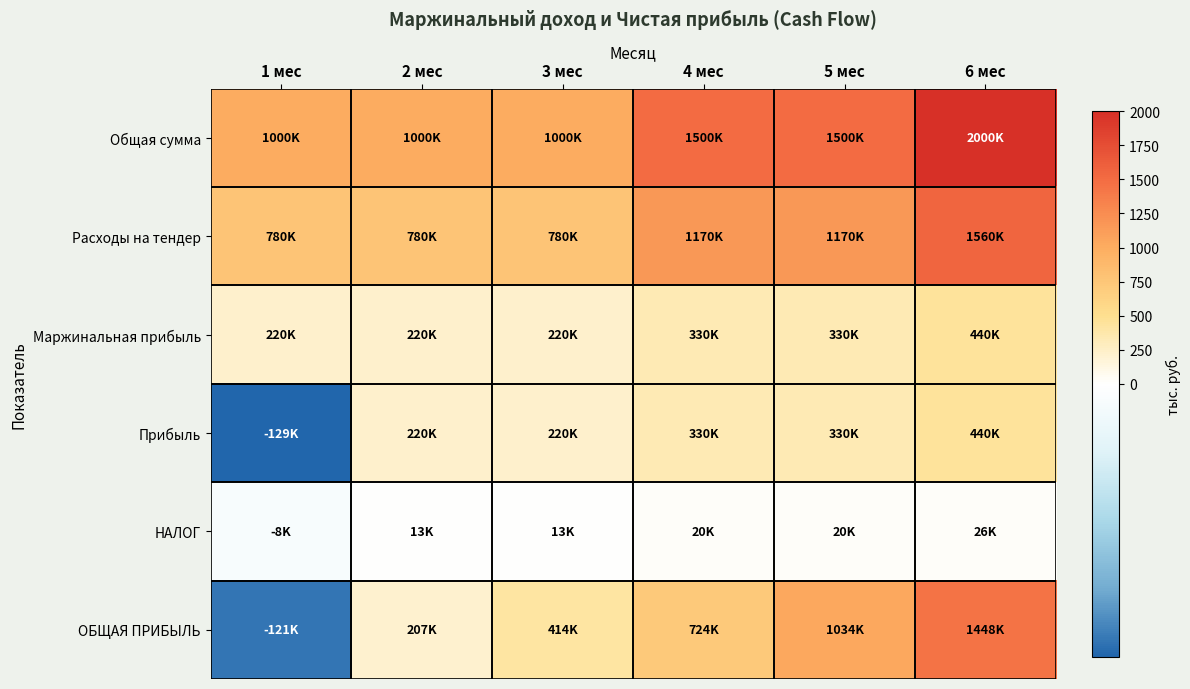

Which series has the largest total across all categories?

Общая сумма